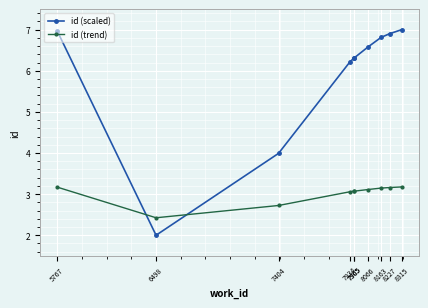

True or false: id (trend) has a value of 1.9 at 7965.

False